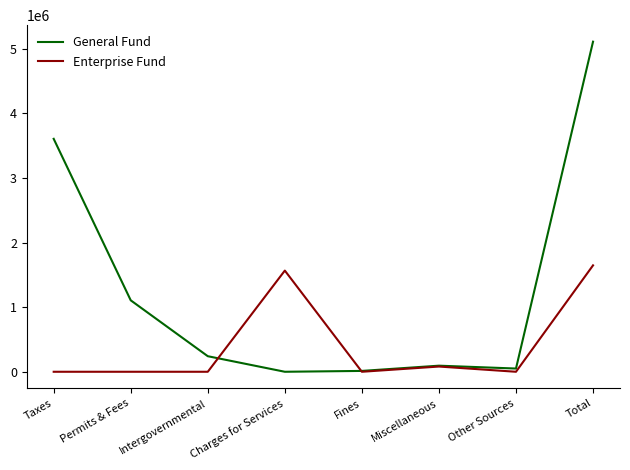

What is the difference between the maximum and minimum values in the General Fund series?

5109908